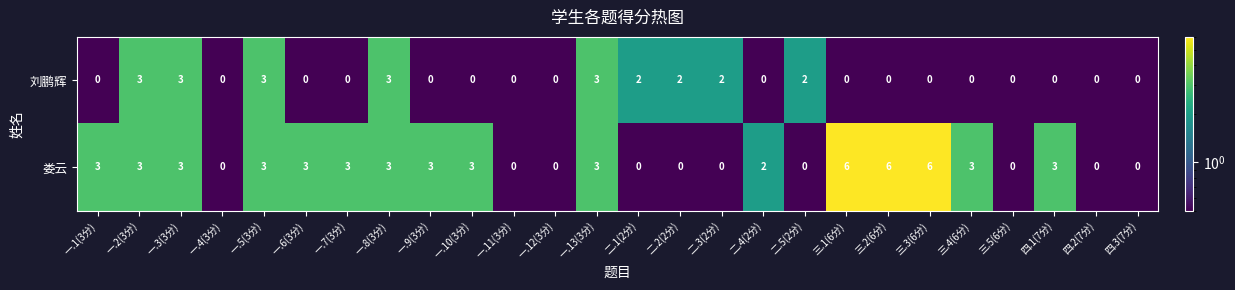

List the series in order of their overall mean, highest first.

娄云, 刘鹏辉